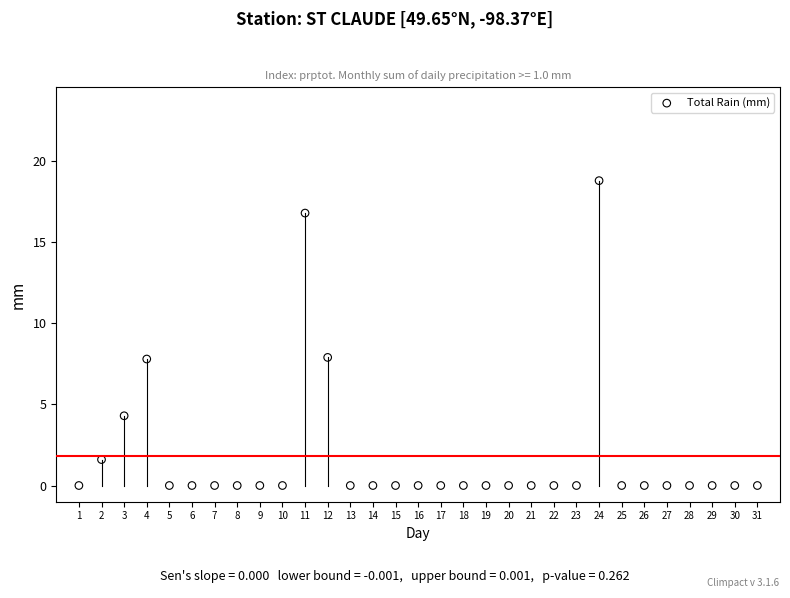

What is the range of X values (max minus min)?

30.0